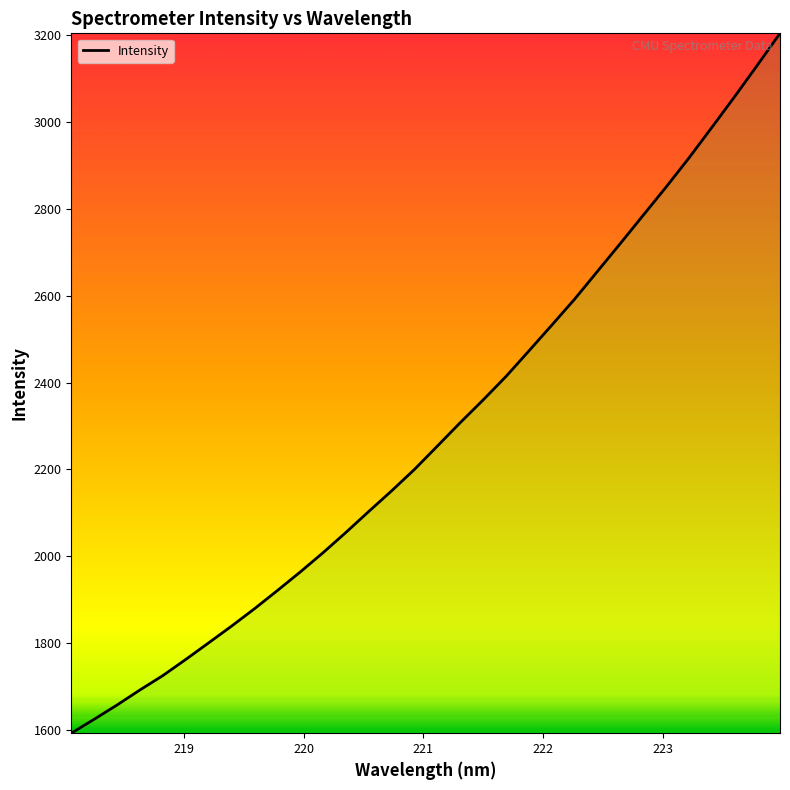

What is the difference between the maximum and minimum values?

1612.7